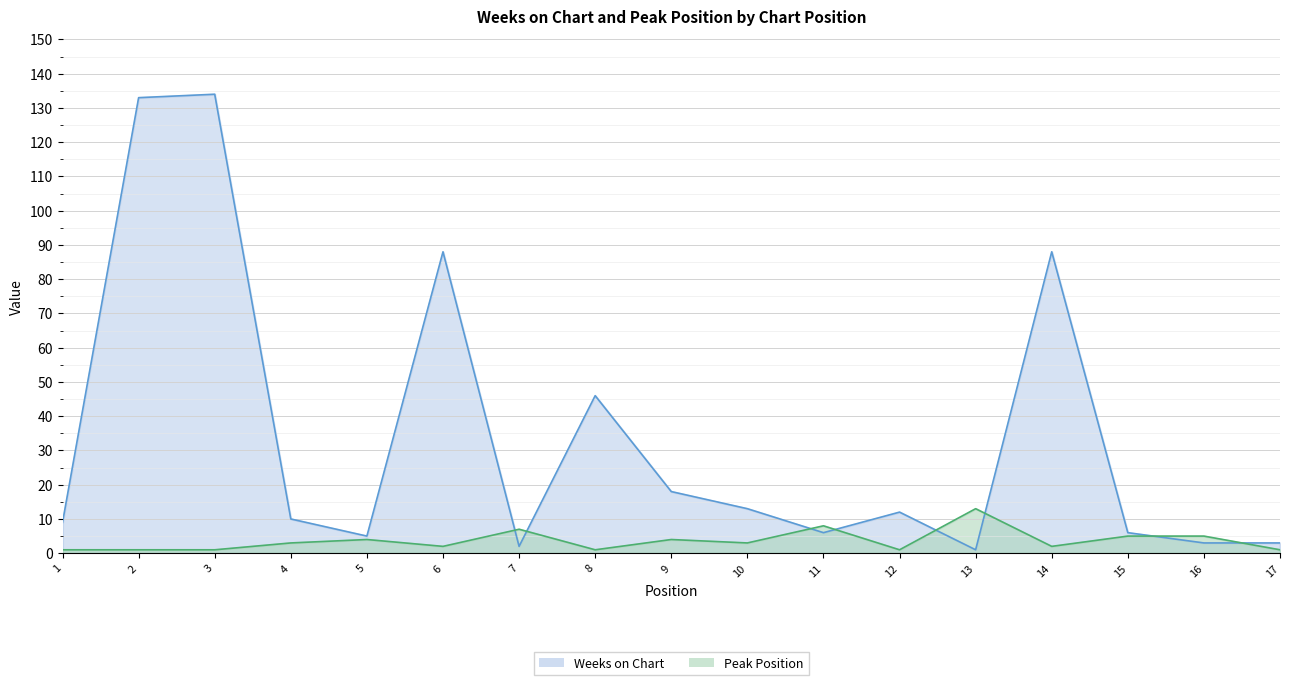

Which series has the widest spread of values?

Weeks on Chart